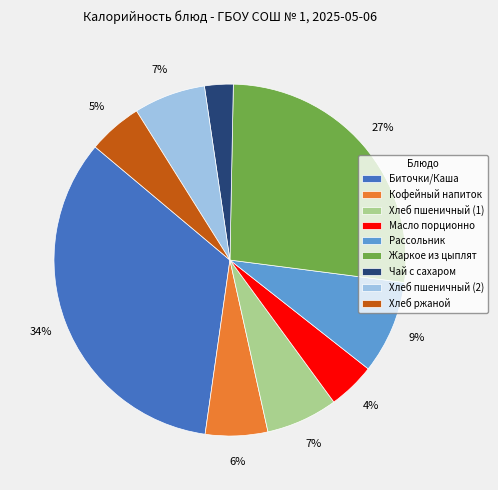

How many slices are in this pie chart?

9